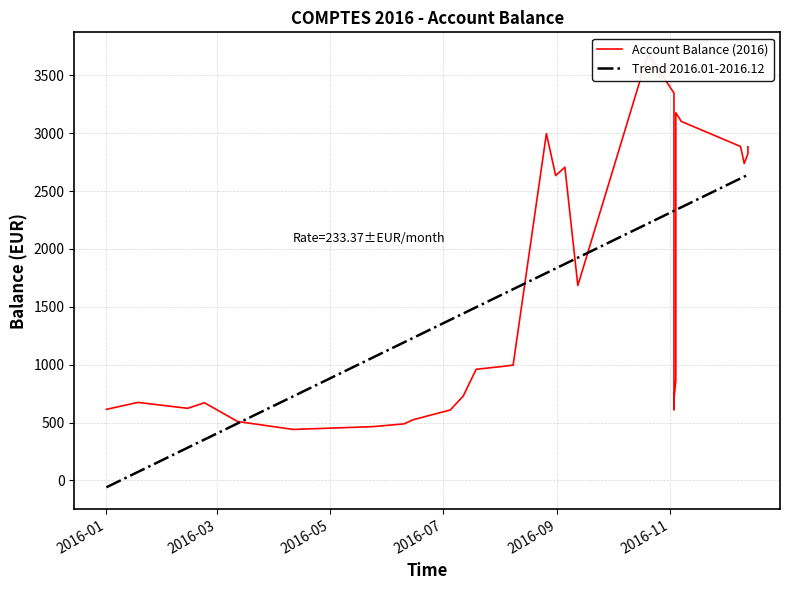

What is the difference between the second highest and second lowest values in the Account Balance (2016) series?

2881.8